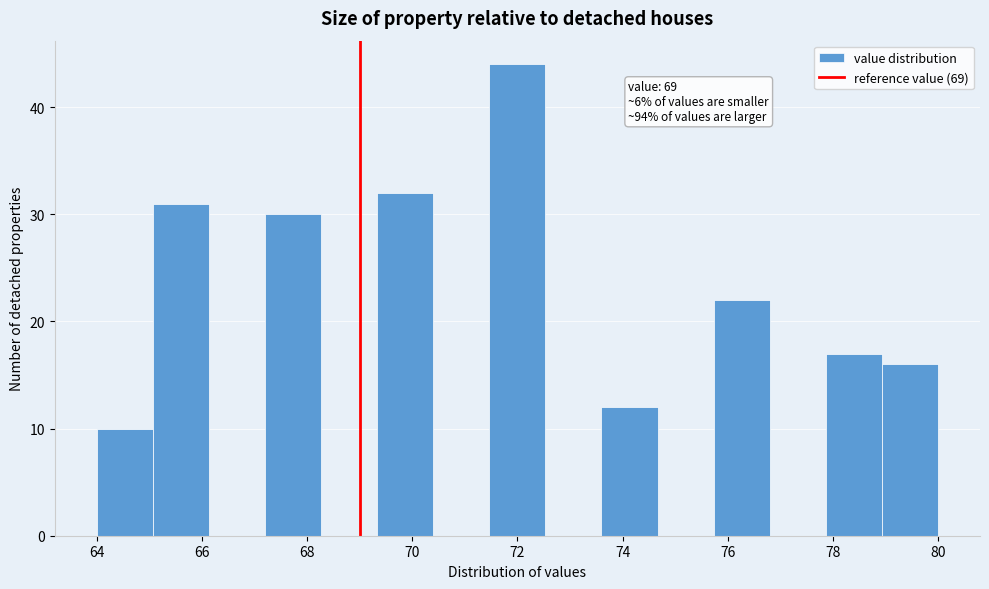

Which range on the x-axis has the tallest bar?

71.4 to 72.6